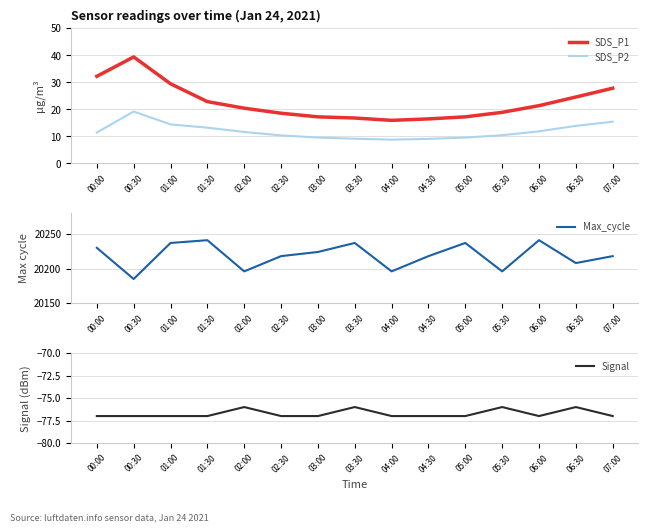

Does the chart have visible grid lines?

Yes